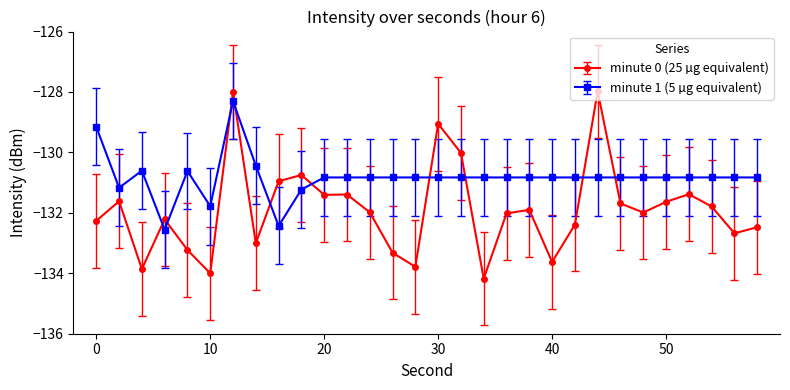

Which series has the widest spread of values?

minute 0 (25 µg equivalent)